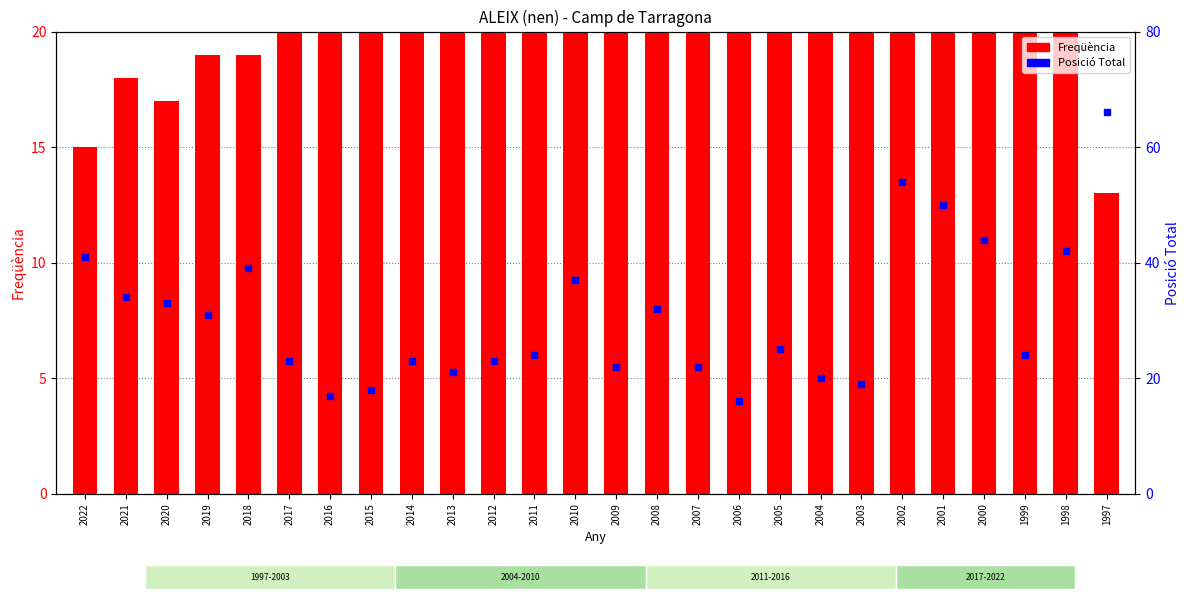

What are all the series names shown in the legend?

Freqüència, Posició Total